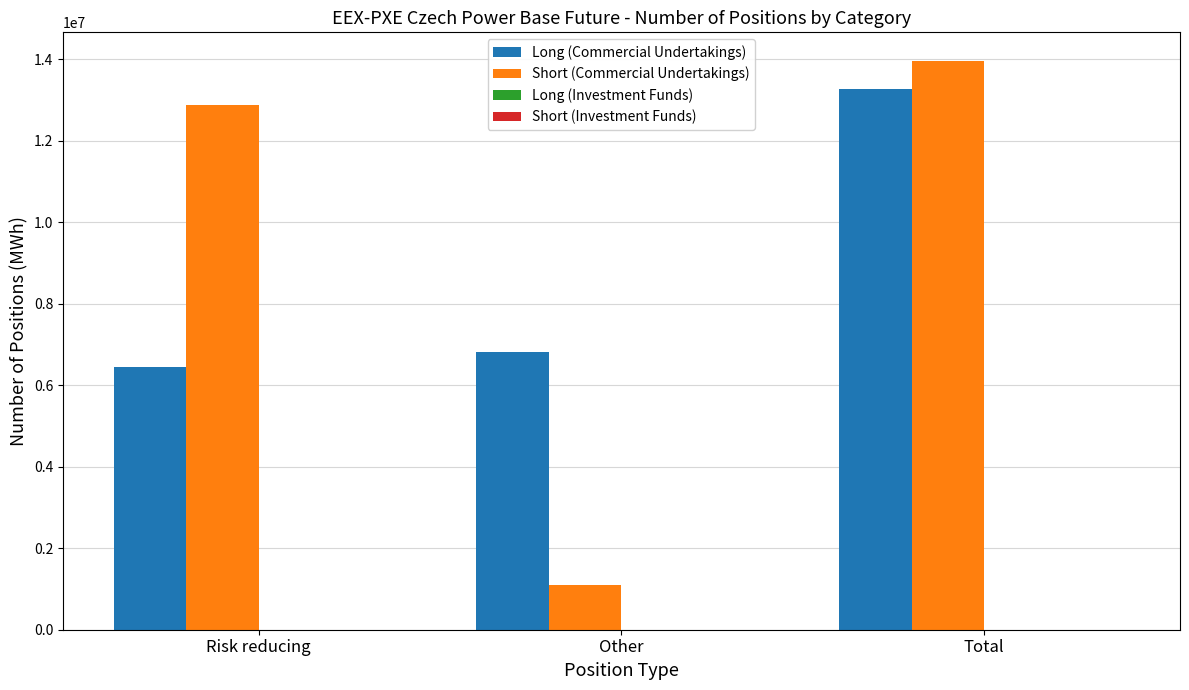

Where is Long (Commercial Undertakings) nearest to the value 9868733?

Other